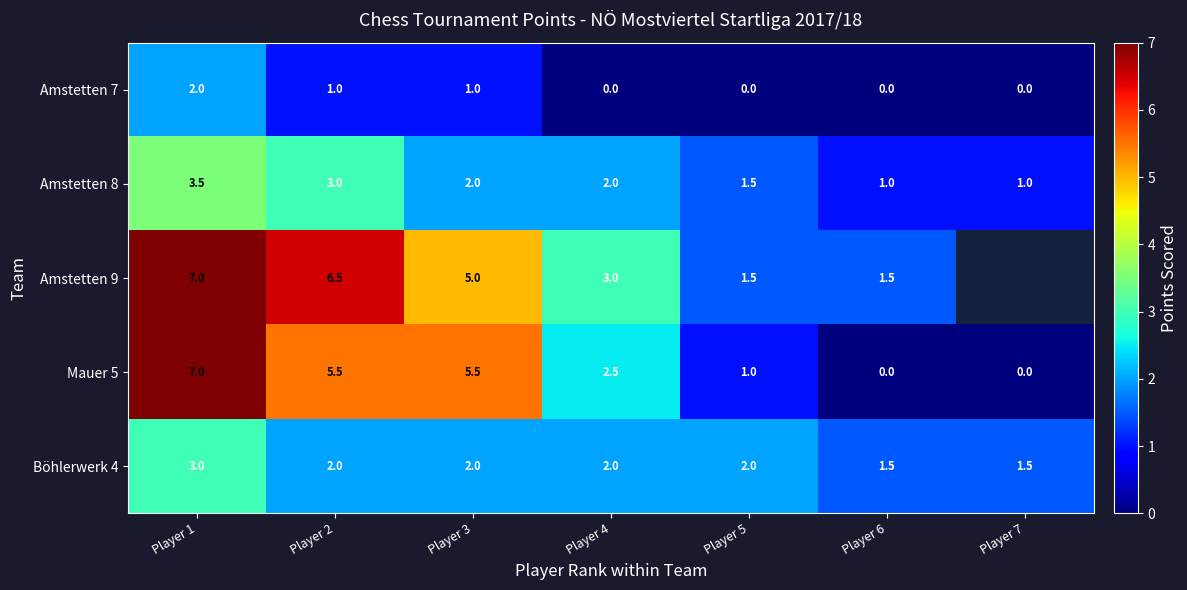

What is the sum of the Böhlerwerk 4 values at Player 4 and Player 1?

5.0